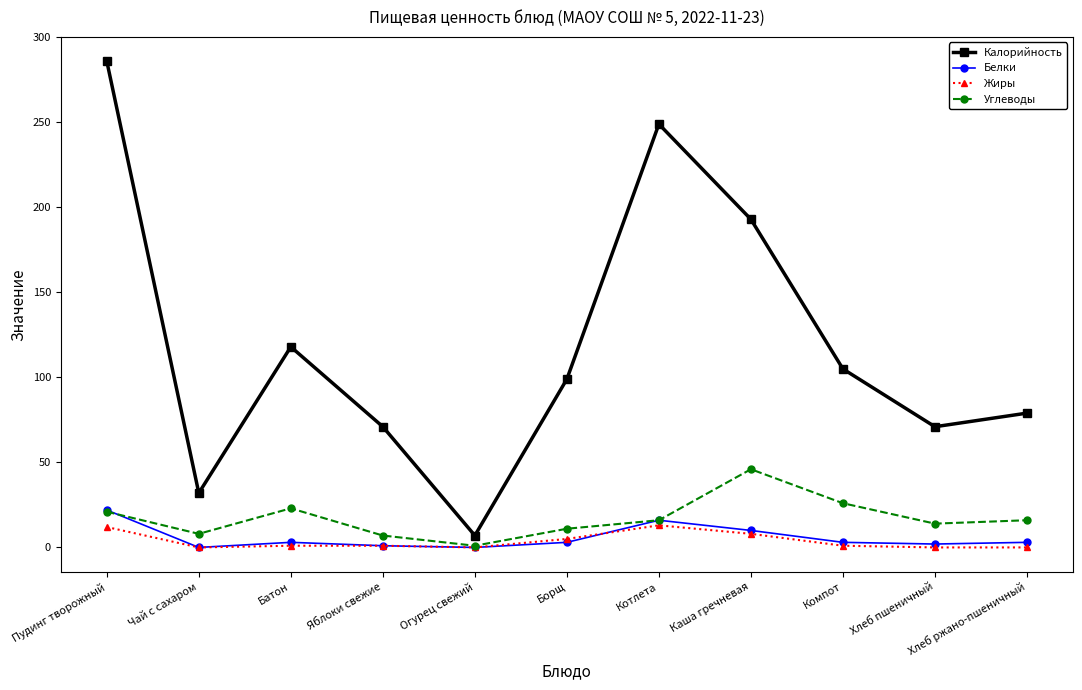

True or false: Калорийность has a value of 286 at Пудинг творожный.

True